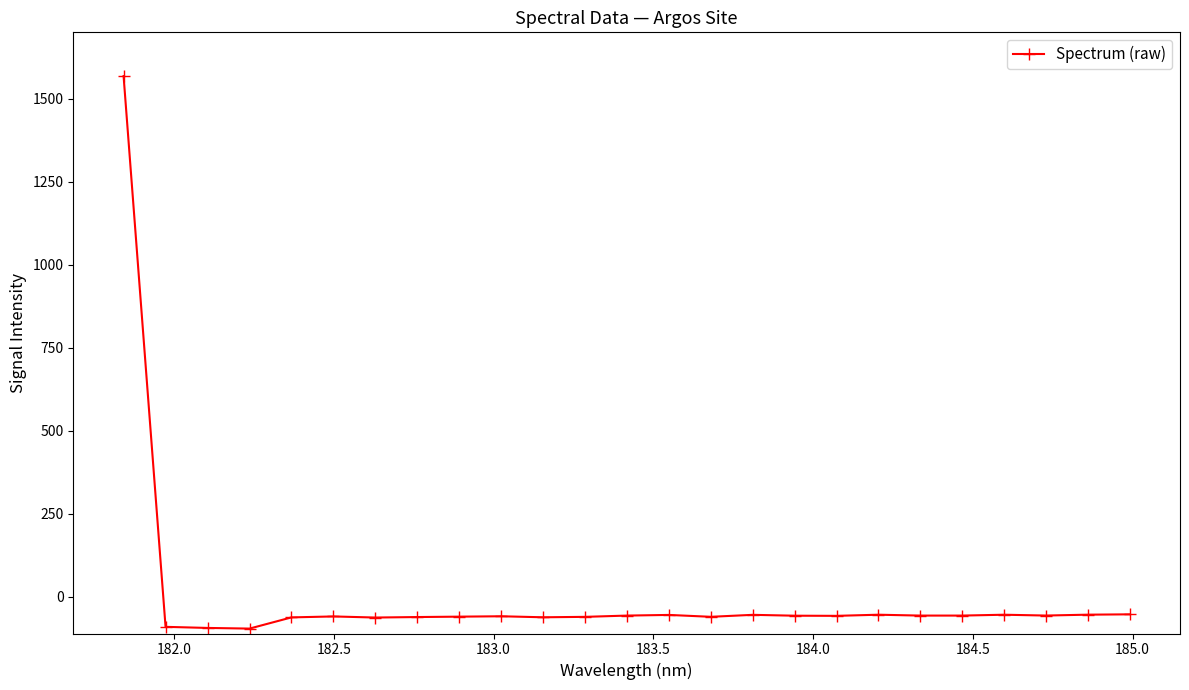

Is this an area chart (filled region under the line)?

No